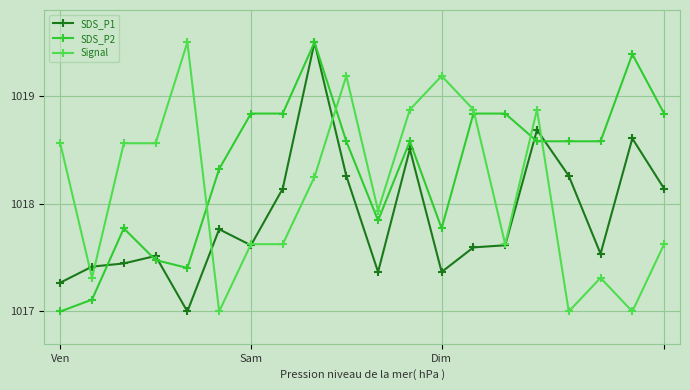

True or false: SDS_P1 has more than 1 interior local peaks.

True